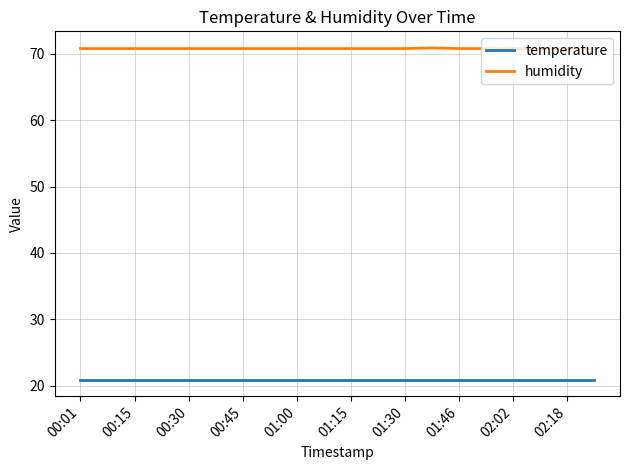

True or false: temperature and humidity intersect in this chart.

False